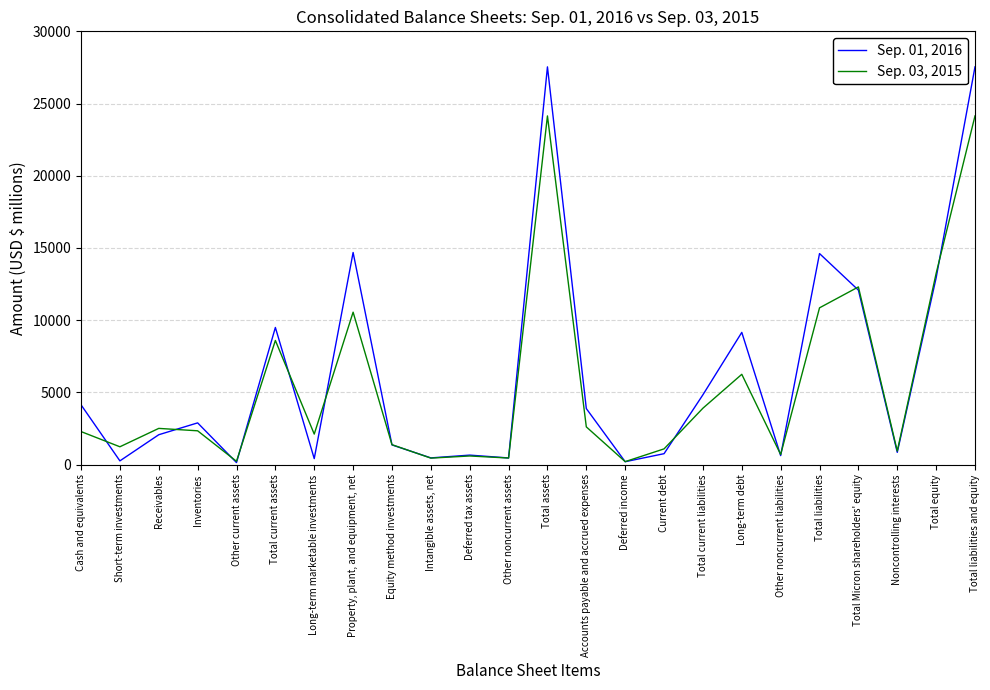

What is the spread (max minus min) of values at Intangible assets, net?

15